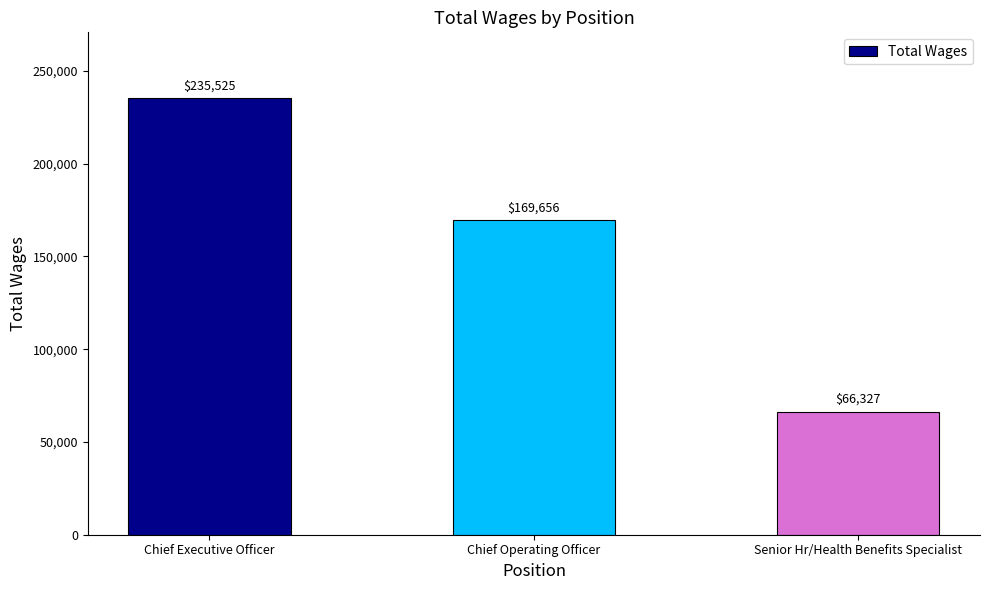

List the labels in order of value, largest first.

Chief Executive Officer, Chief Operating Officer, Senior Hr/Health Benefits Specialist